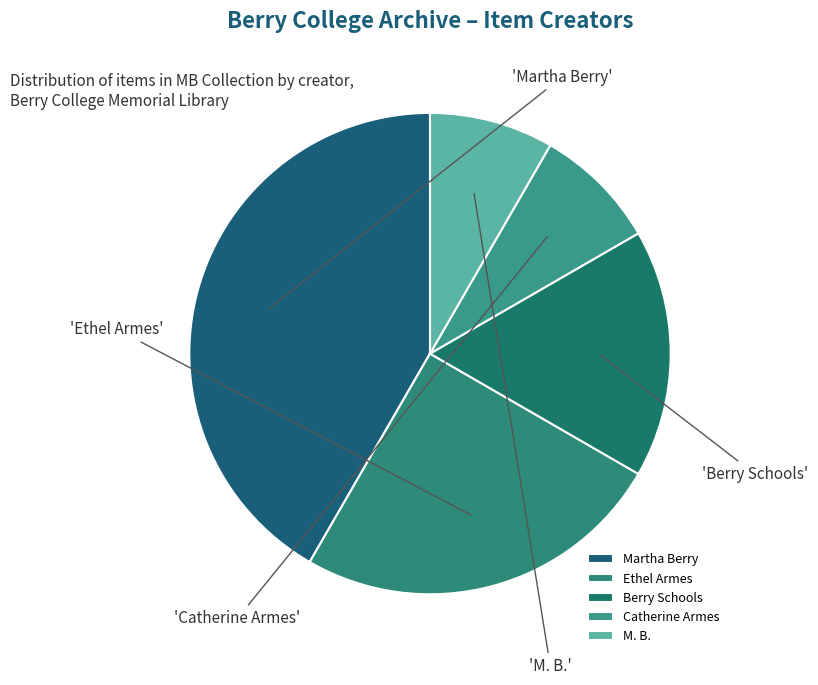

How many segments does this pie chart have?

5